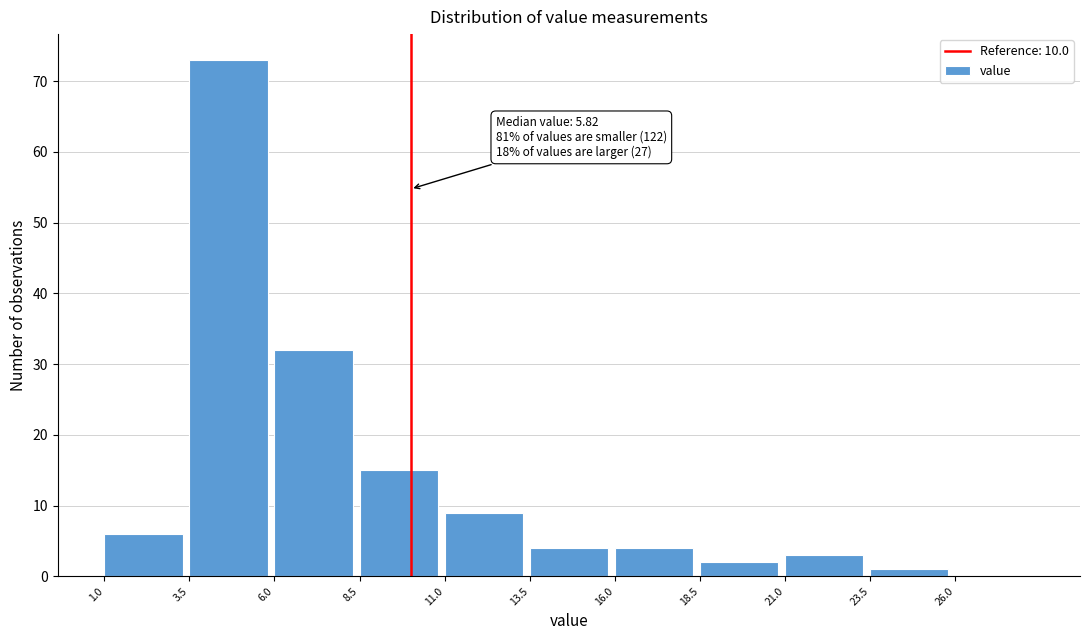

Which range on the x-axis has the tallest bar?

3.5 to 6.0